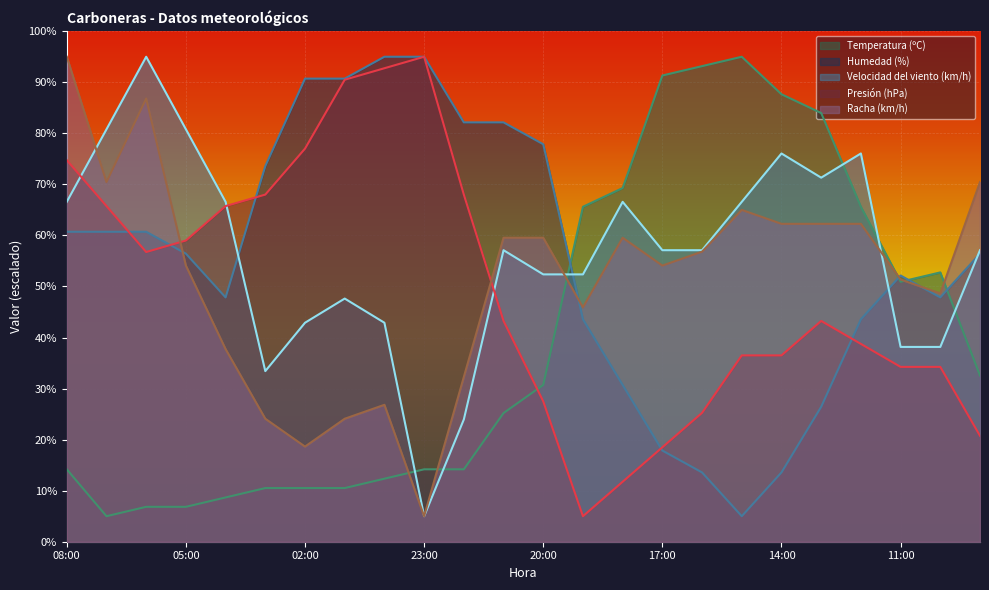

Count the number of data series in this chart.

5